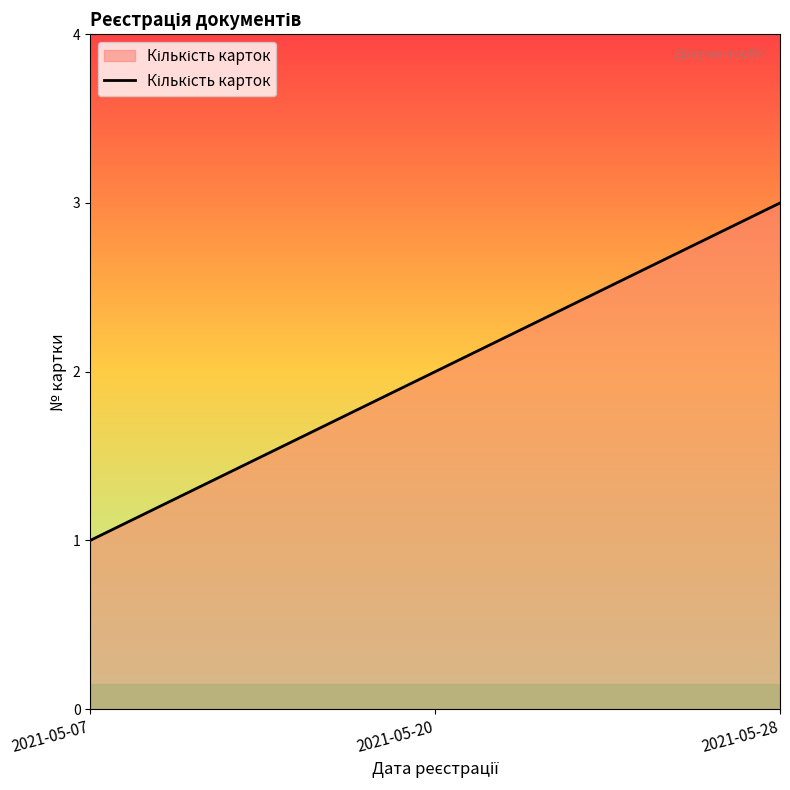

Does the chart display data point markers on the line(s)?

No